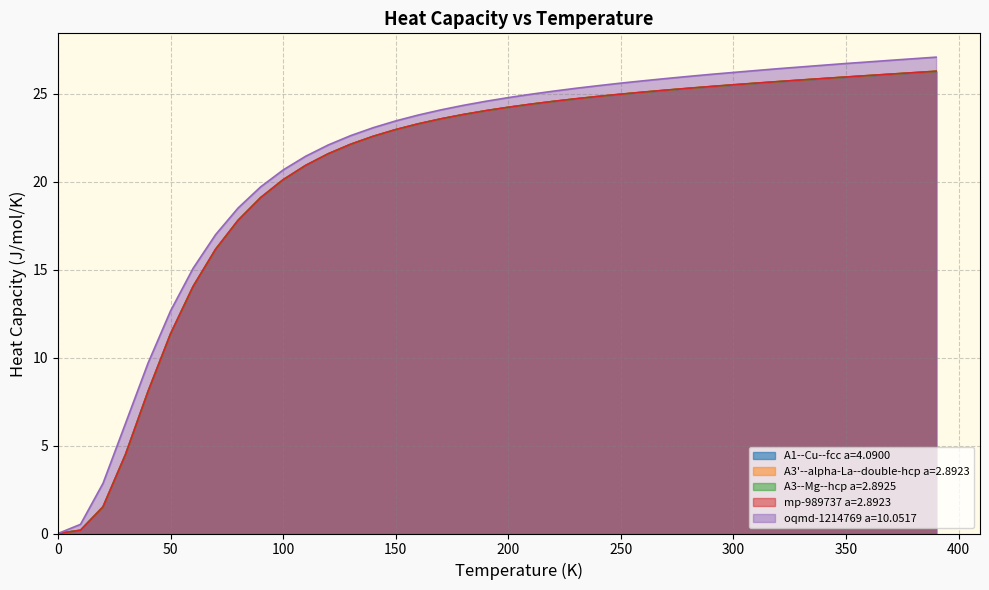

Which series has the widest spread of values?

oqmd-1214769 a=10.0517